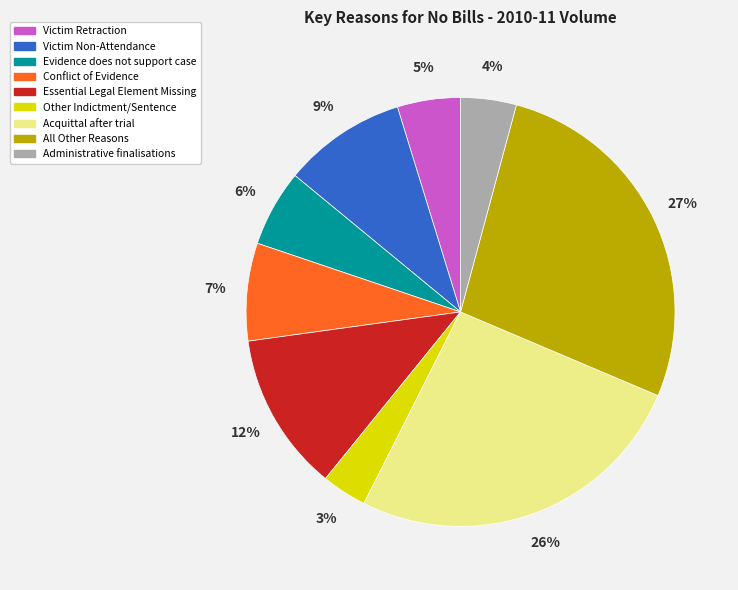

How many segments does this pie chart have?

9